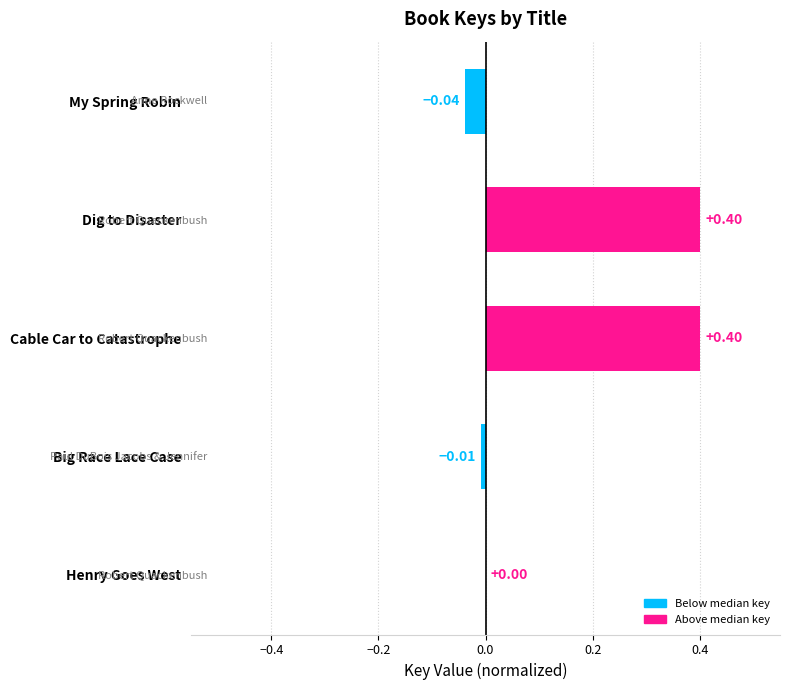

Between Henry Goes West and Dig to Disaster, which is larger?

Dig to Disaster